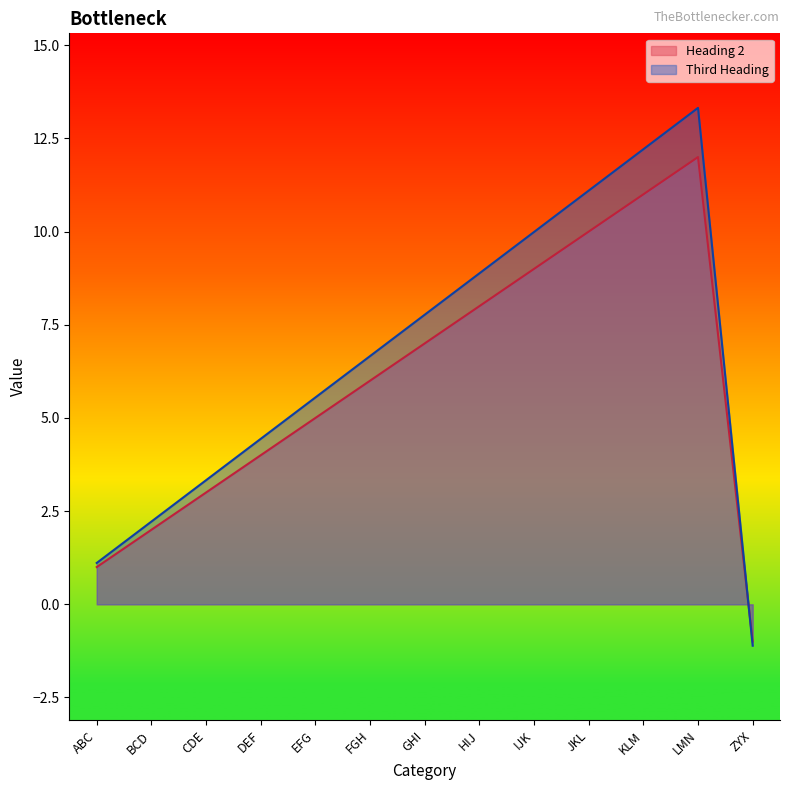

Count the number of categories in the chart.

13